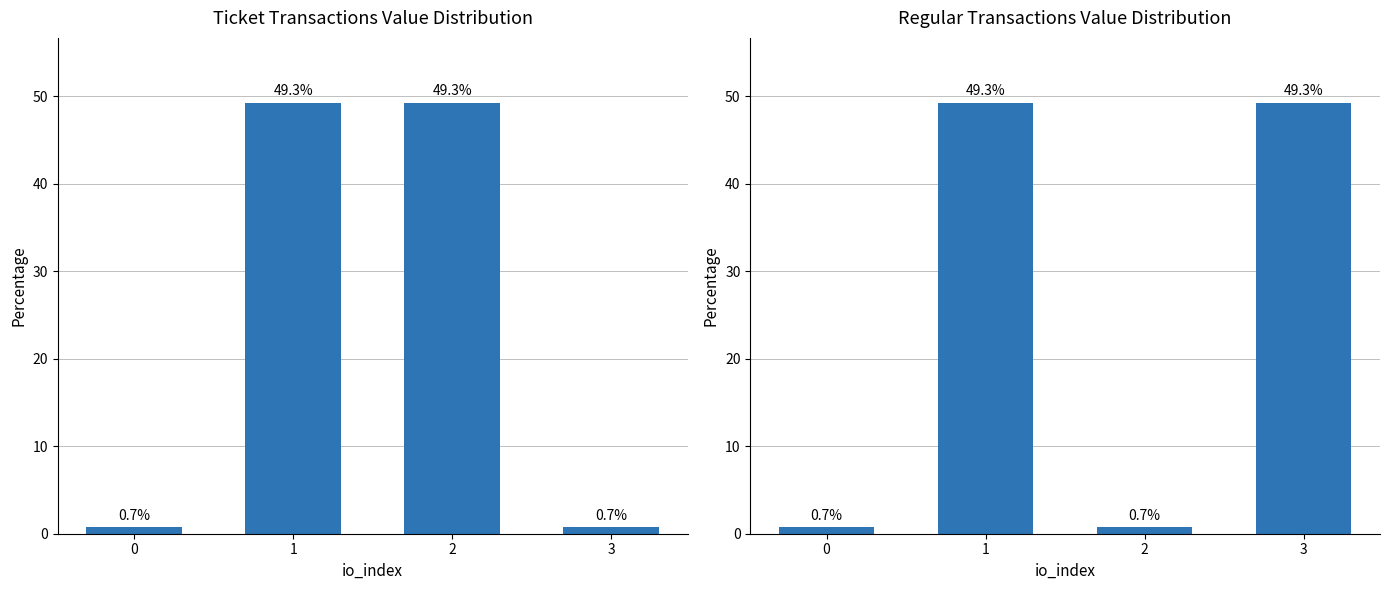

What is the sum of the Ticket values at 0 and 3?

1.4